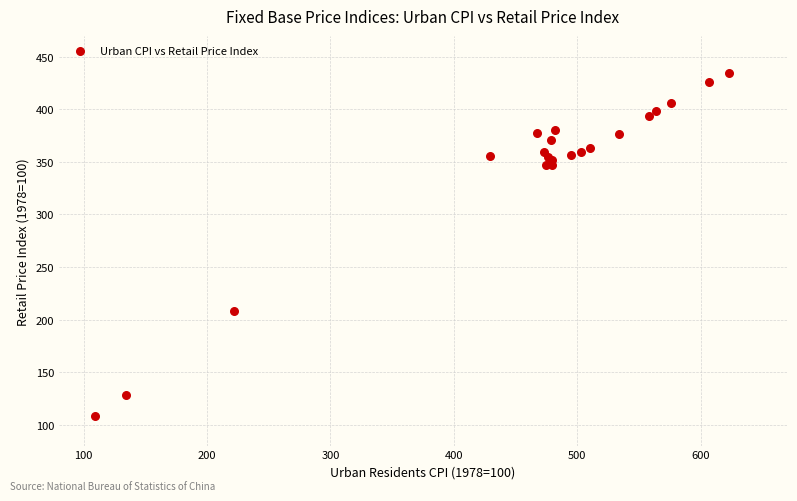

What Y value in the scatter plot is closest to 271?

207.7